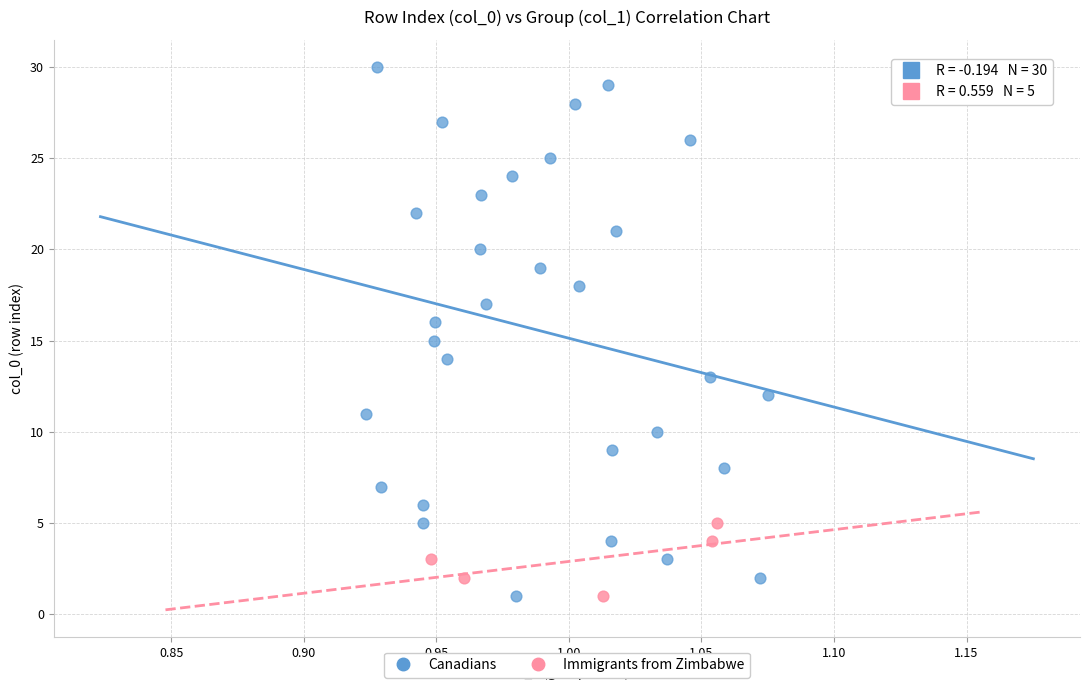

Which series reaches the maximum Y coordinate?

Canadians